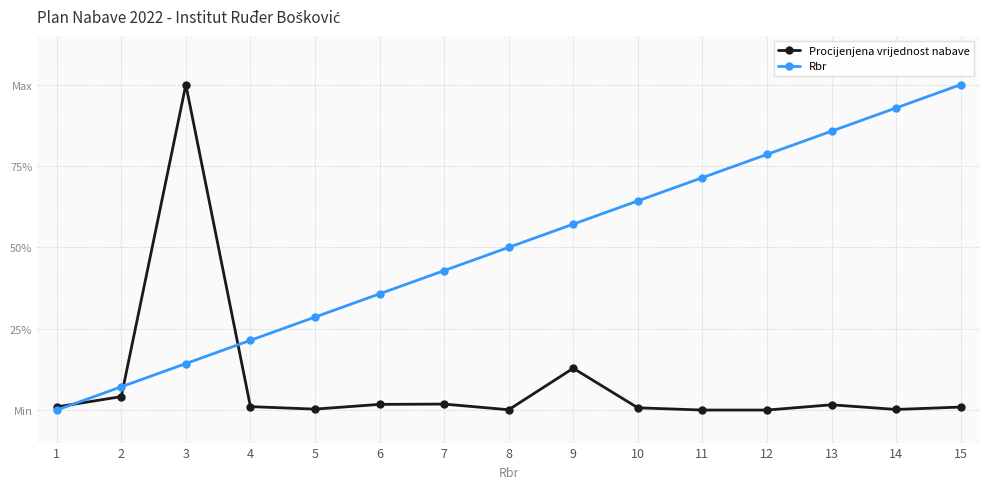

Is this an area chart (filled region under the line)?

No